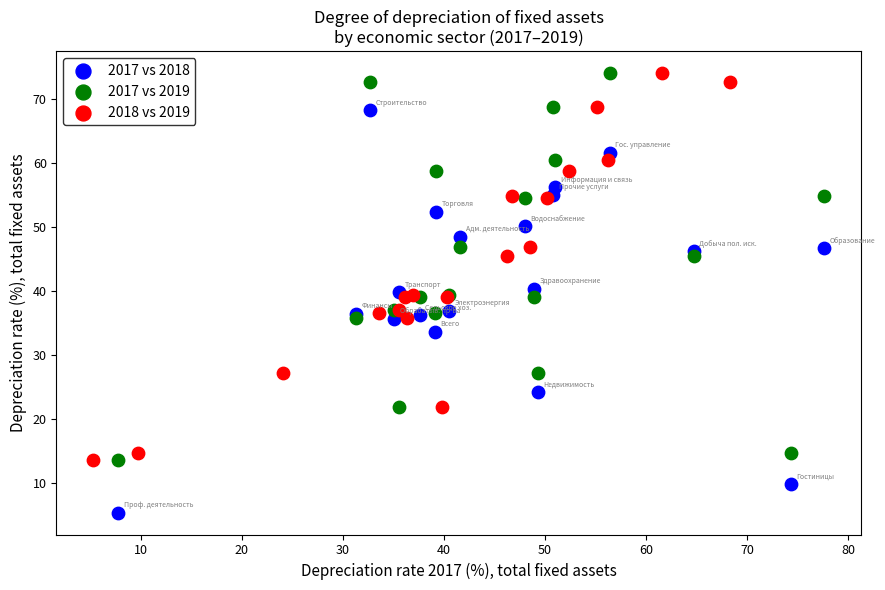

Which series contains the lowest Y value?

2017 vs 2018